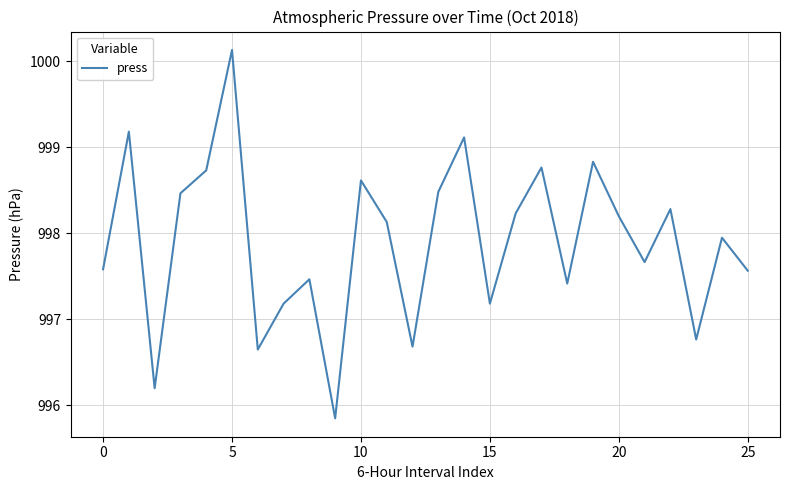

Is this an area chart (filled region under the line)?

No